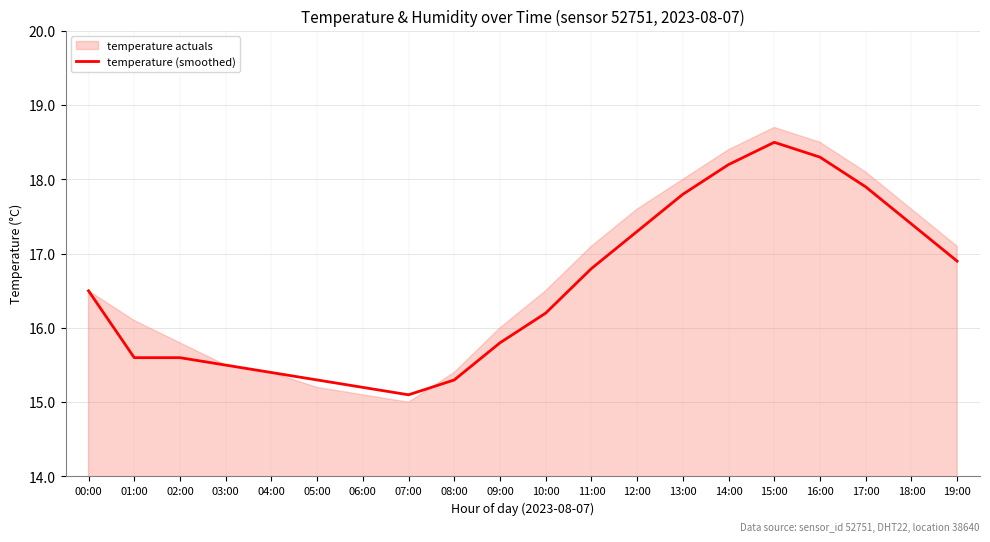

Which has a higher value, 09:00 or 15:00?

15:00